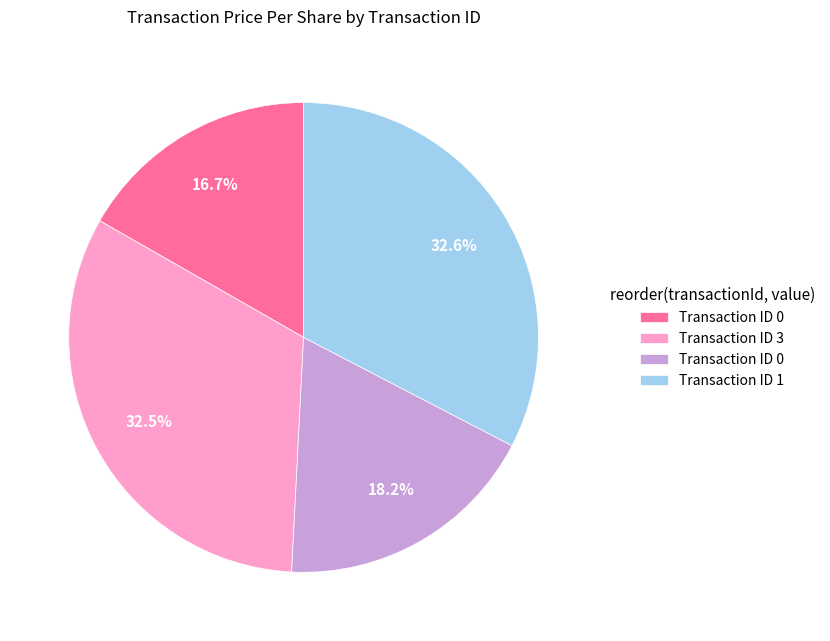

Is there a majority slice in this chart?

No